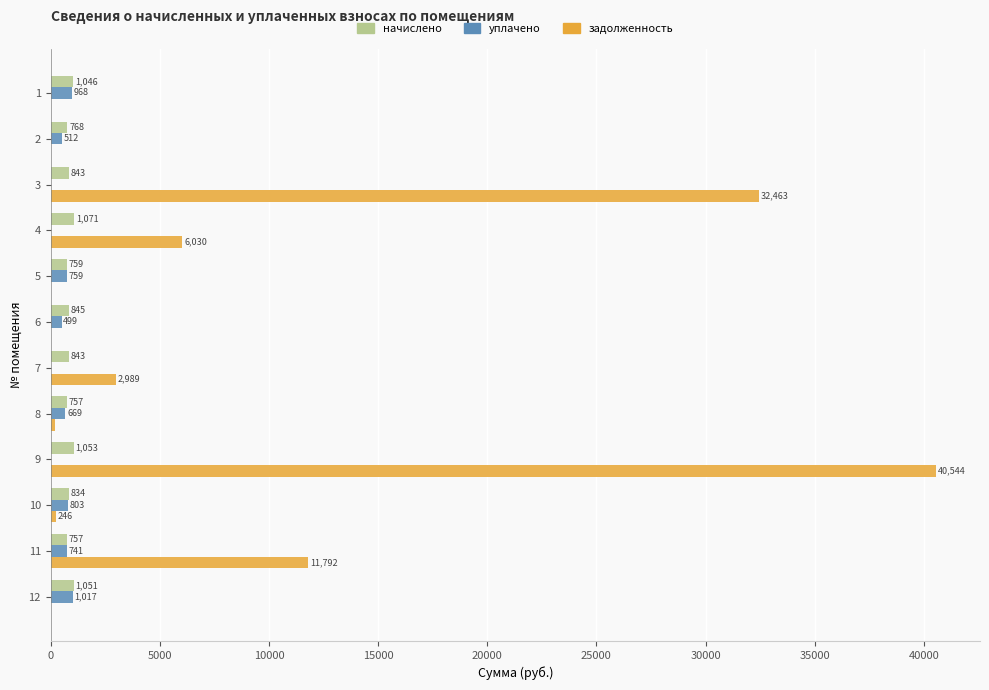

What are all the series names shown in the legend?

начислено, уплачено, задолженность